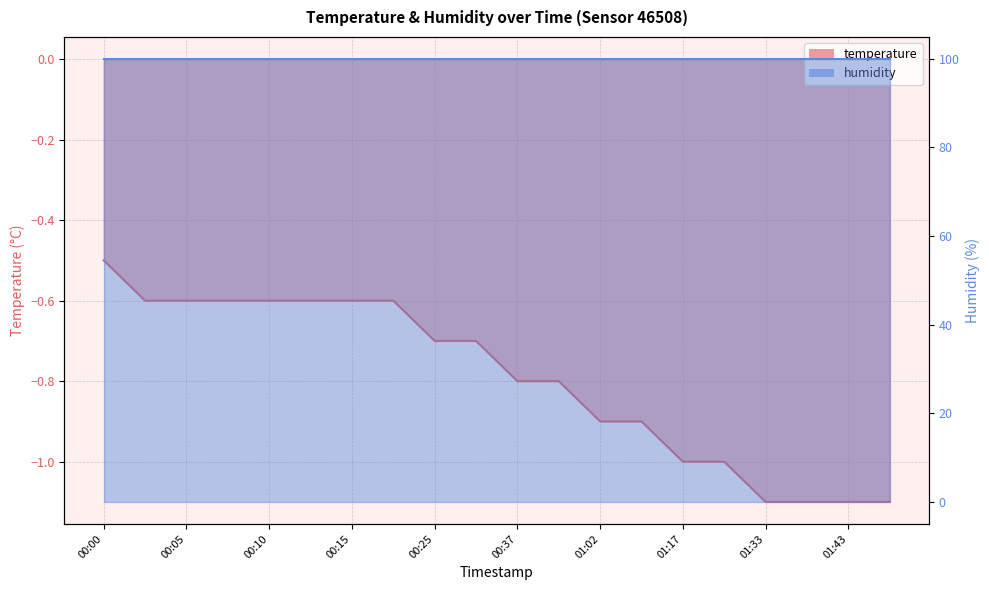

Rank the categories by value from highest to lowest.

00:00, 00:03, 00:05, 00:08, 00:10, 00:13, 00:15, 00:17, 00:25, 00:30, 00:37, 00:47, 01:02, 01:07, 01:17, 01:25, 01:33, 01:38, 01:43, 01:46